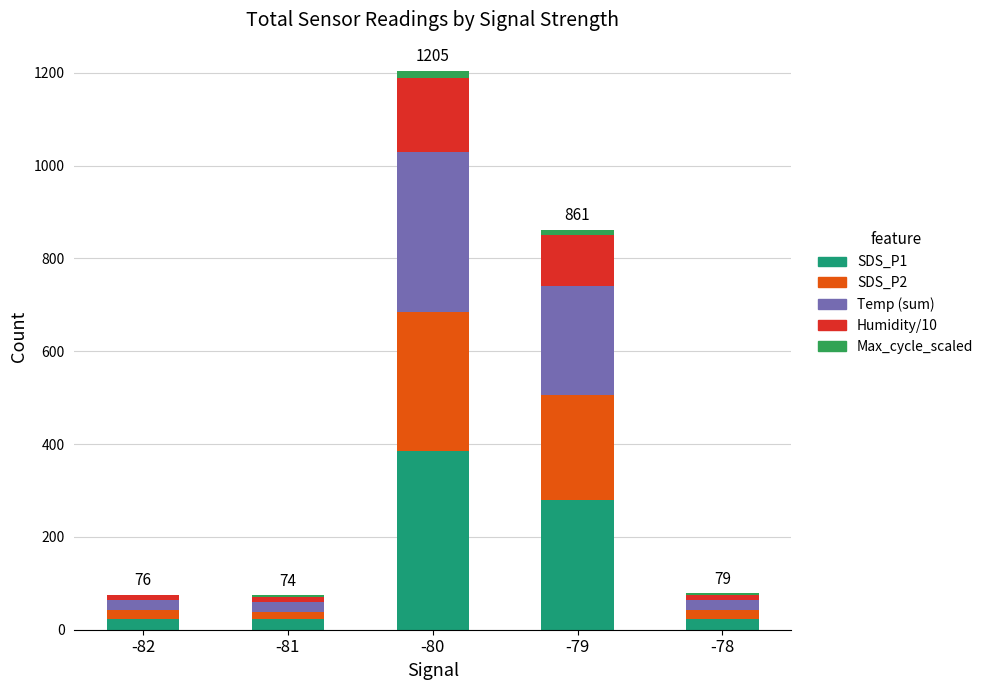

At which label does SDS_P1 reach its peak?

-80